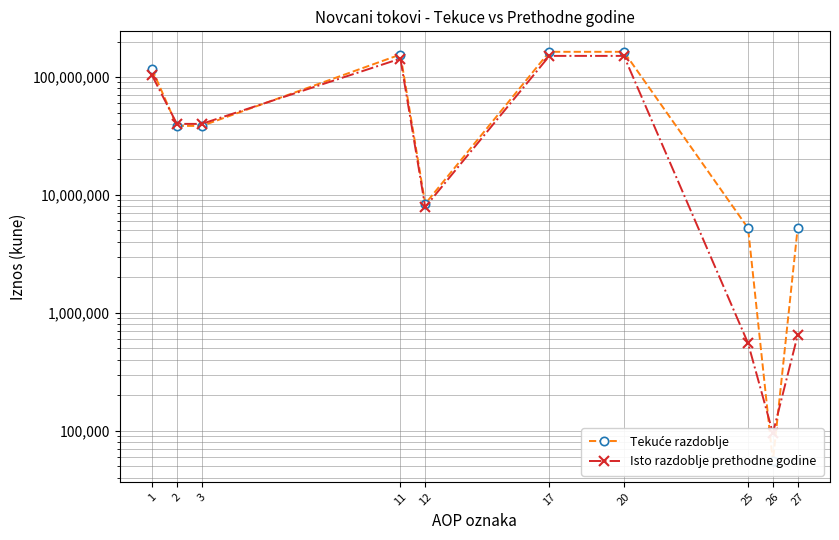

What is the difference between the maximum and minimum values in the Tekuće razdoblje series?

163636548